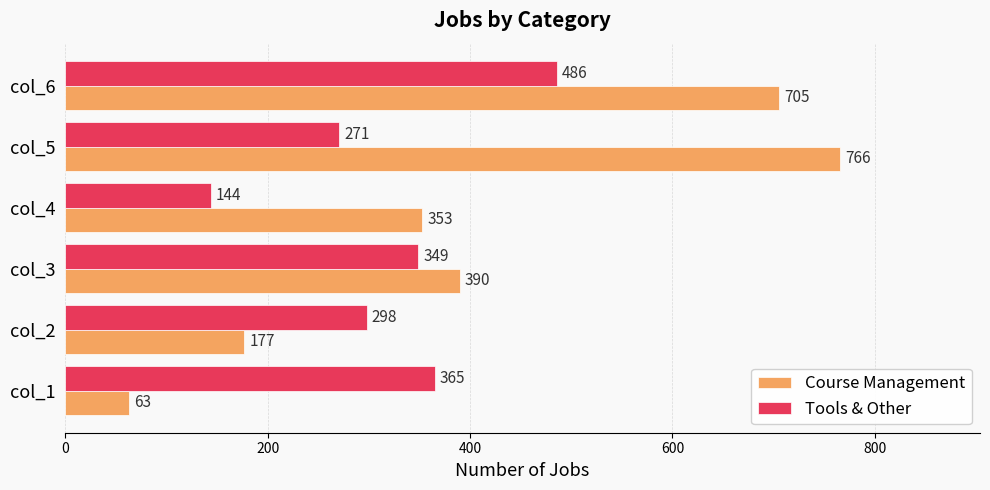

At col_3, list the series in order from smallest to largest.

Tools & Other, Course Management